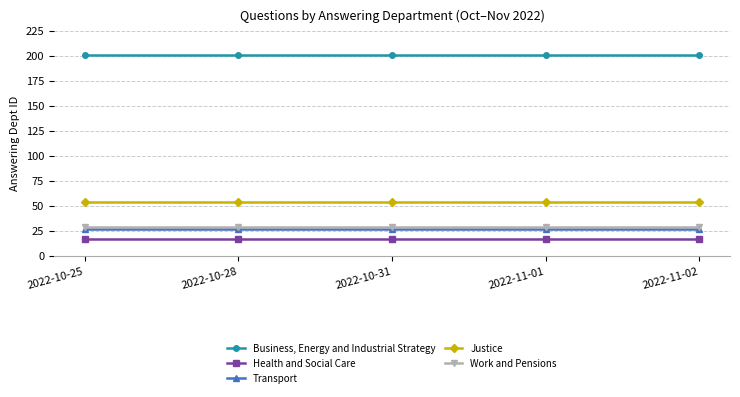

What is the difference between the highest and lowest values at 2022-11-01?

184